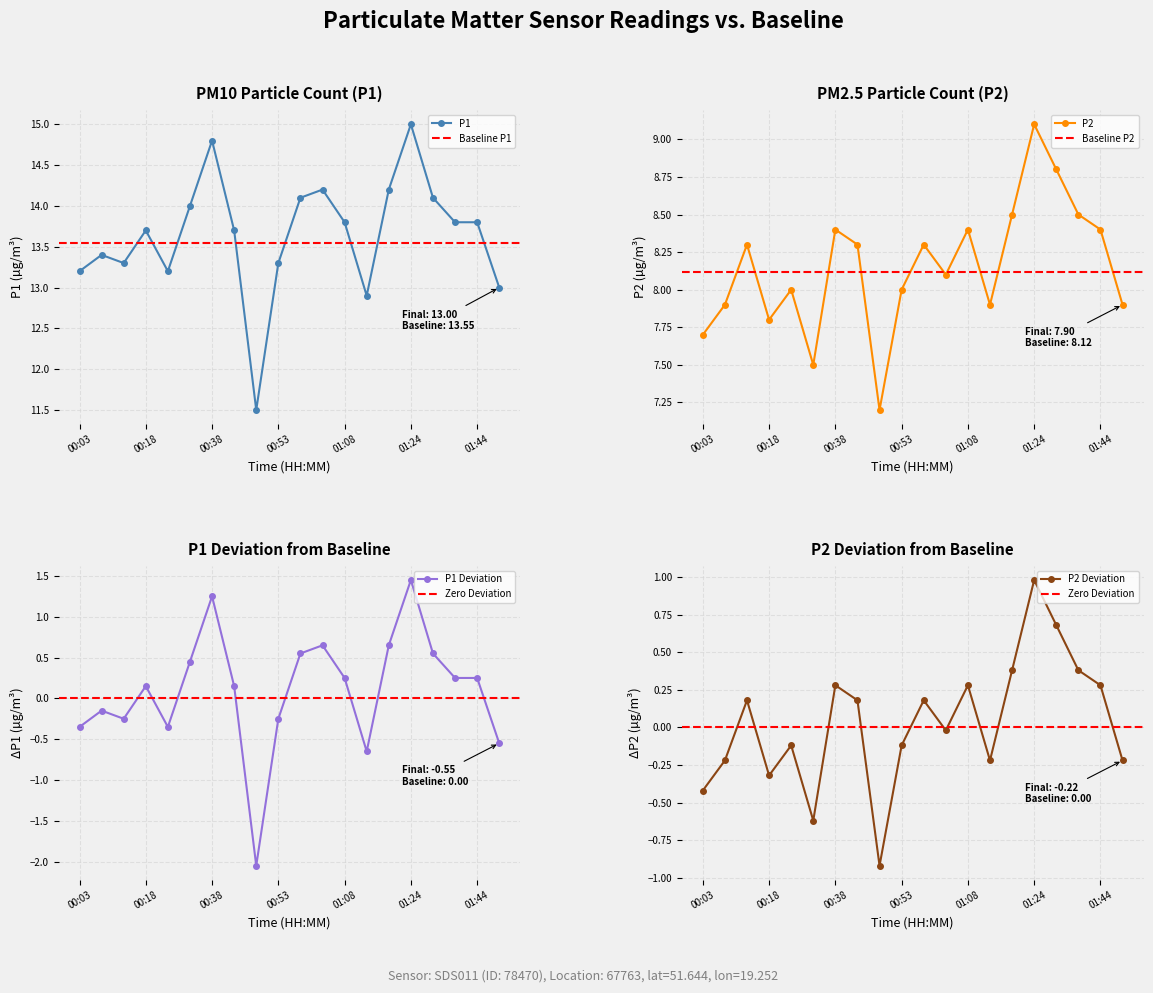

Does the chart display data point markers on the line(s)?

Yes